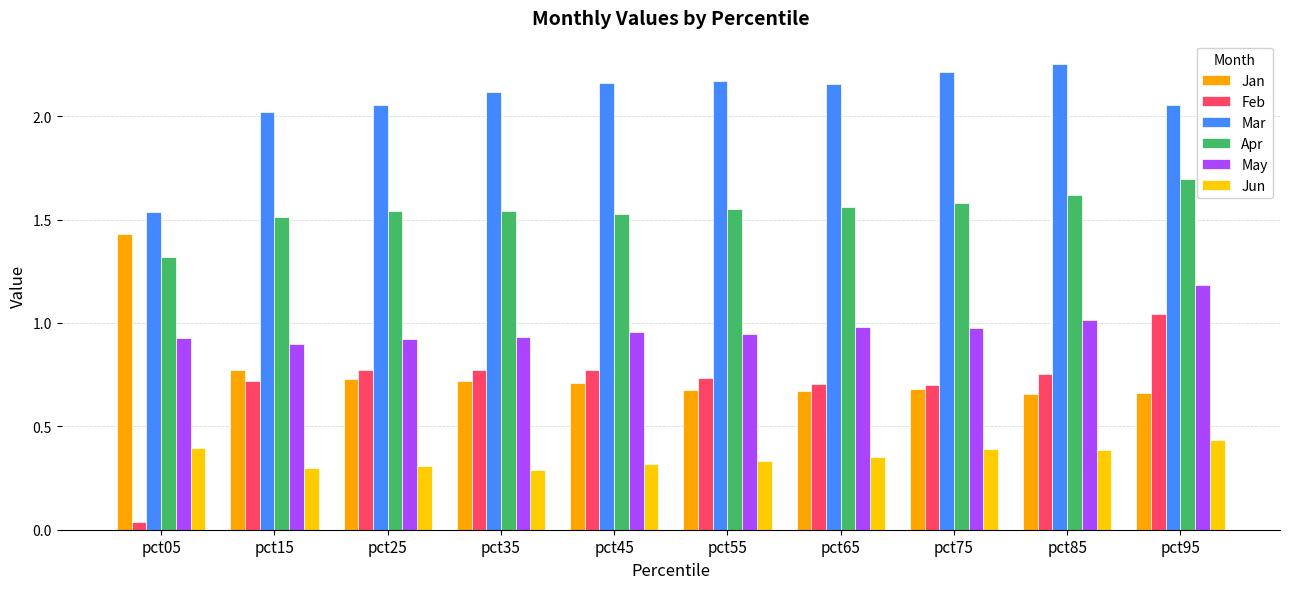

How many distinct data groups are displayed?

6